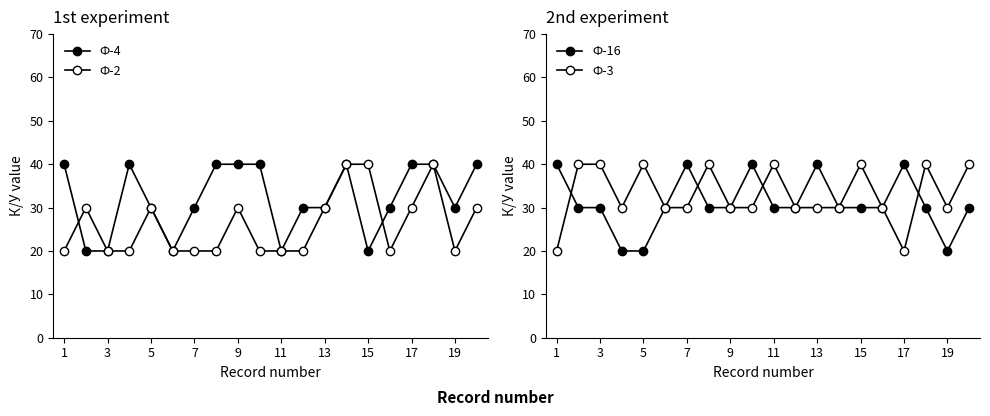

Reading left to right, transcribe all the data shown in this chart.

Ф-4: 40	20	20	40	30	20	30	40	40	40	20	30	30	40	20	30	40	40	30	40
Ф-2: 20	30	20	20	30	20	20	20	30	20	20	20	30	40	40	20	30	40	20	30
Ф-16: 40	30	30	20	20	30	40	30	30	40	30	30	40	30	30	30	40	30	20	30
Ф-3: 20	40	40	30	40	30	30	40	30	30	40	30	30	30	40	30	20	40	30	40